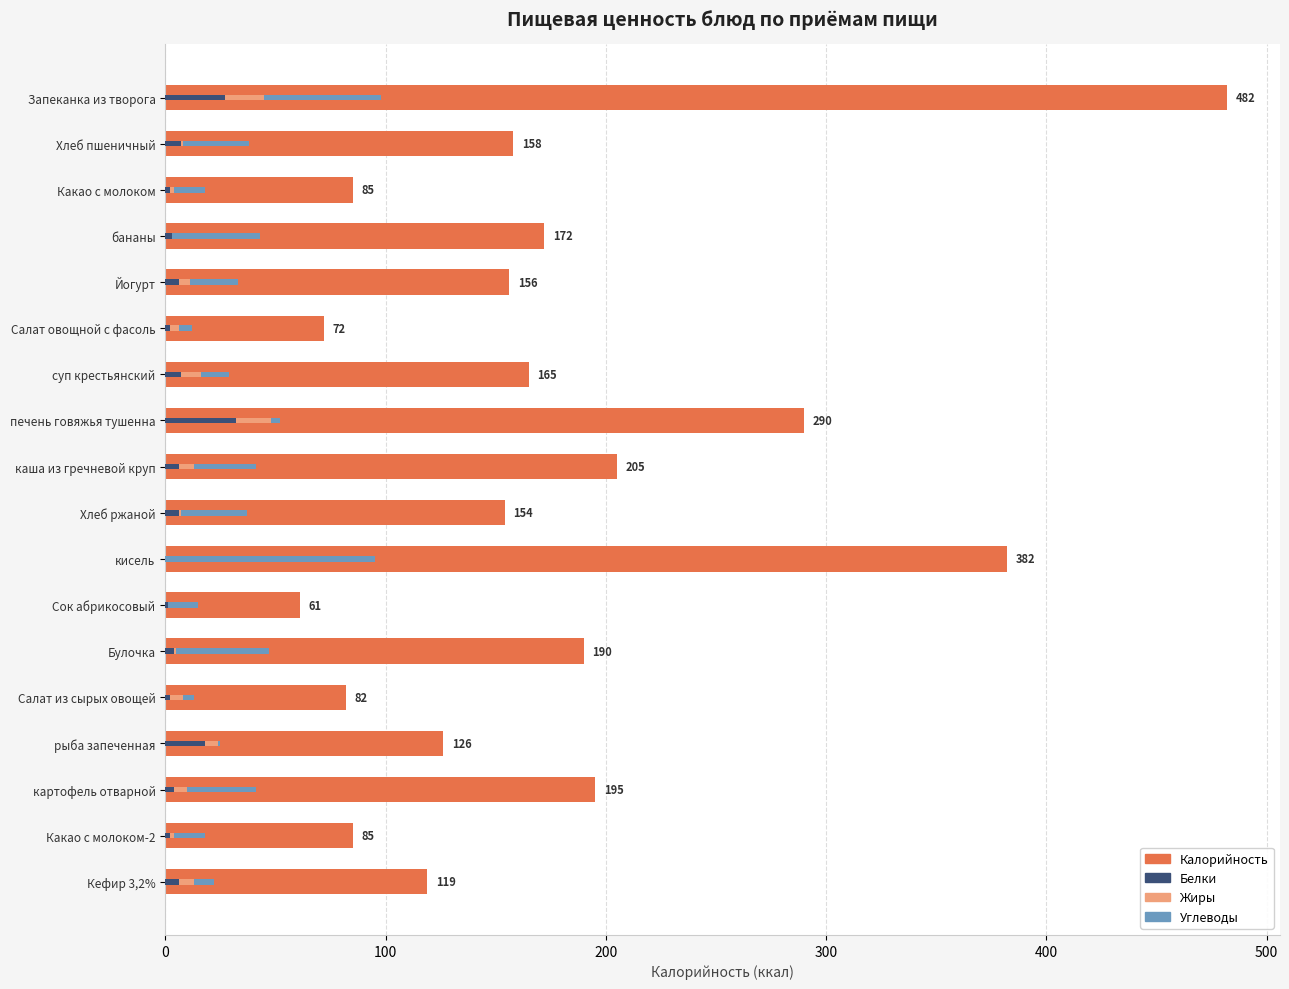

The value at Запеканка из творога is 143. True or false?

False